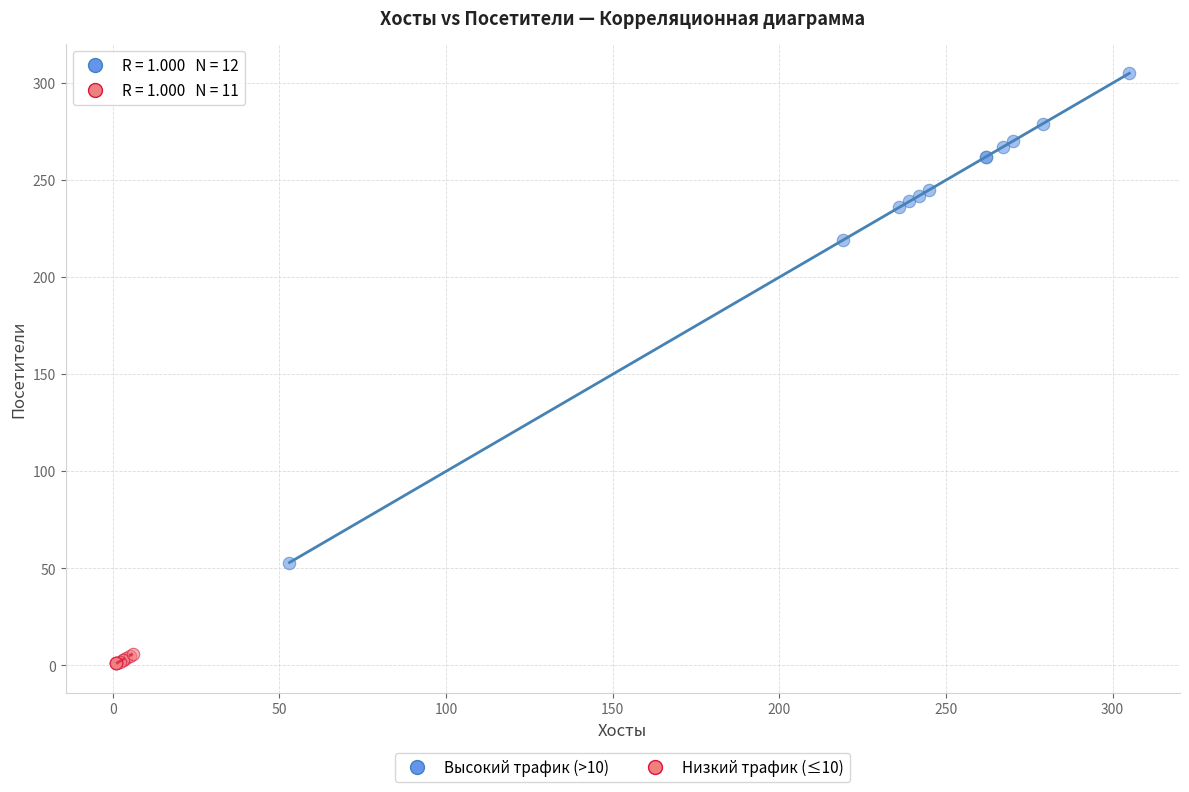

Which series reaches the minimum Y coordinate?

Низкий трафик (≤10)